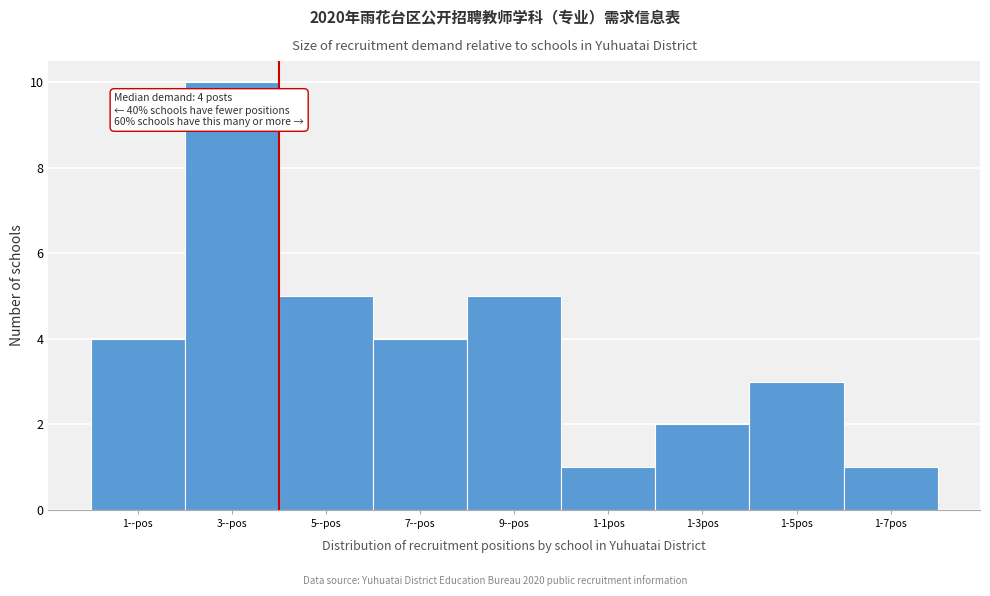

Reading right to left, transcribe all the data shown in this chart.

1-7pos=1	1-5pos=3	1-3pos=2	1-1pos=1	9--pos=5	7--pos=4	5--pos=5	3--pos=10	1--pos=4